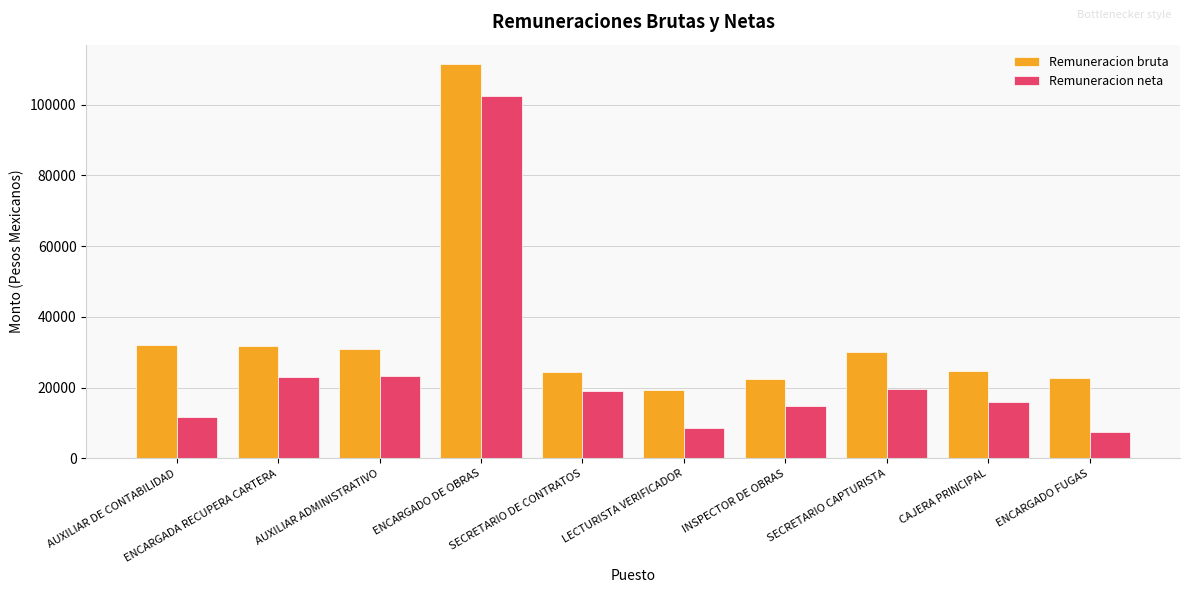

What is the average value of the Remuneracion neta series?

24618.1